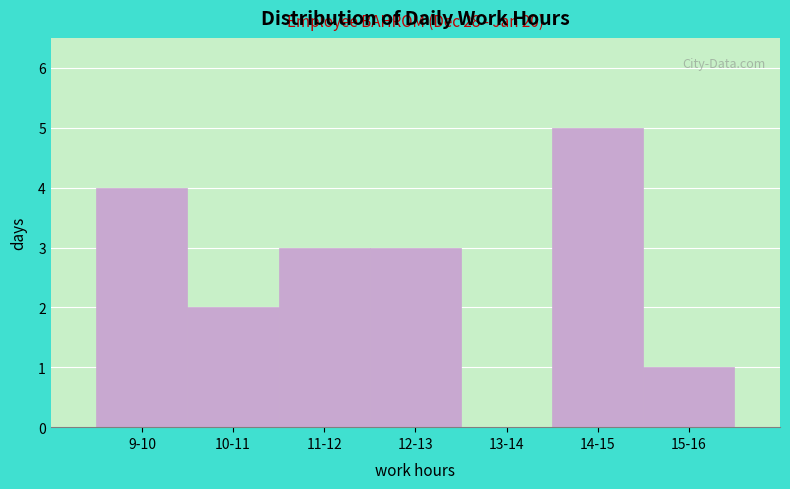

Reading left to right, extract all data points from this chart.

9-10=4	10-11=2	11-12=3	12-13=3	13-14=0	14-15=5	15-16=1